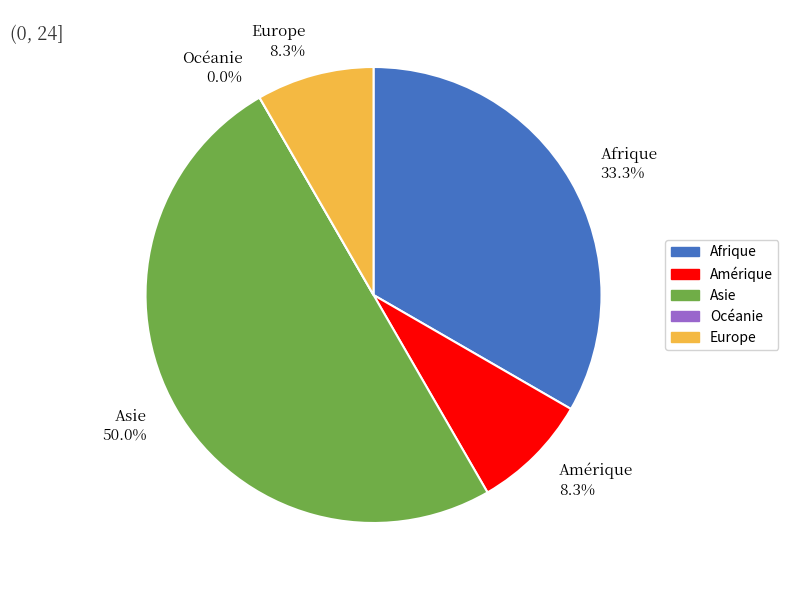

Is Amérique the majority of the pie?

No